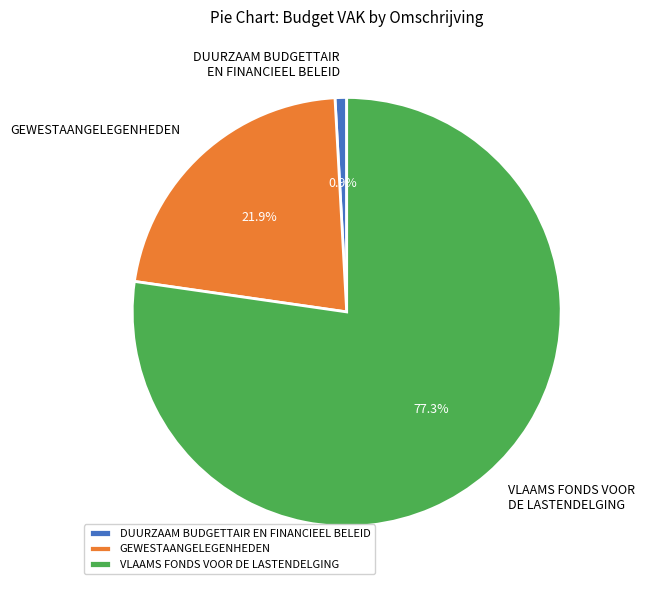

What is the total percentage of VLAAMS FONDS VOOR DE LASTENDELGING and DUURZAAM BUDGETTAIR EN FINANCIEEL BELEID?

78.1%